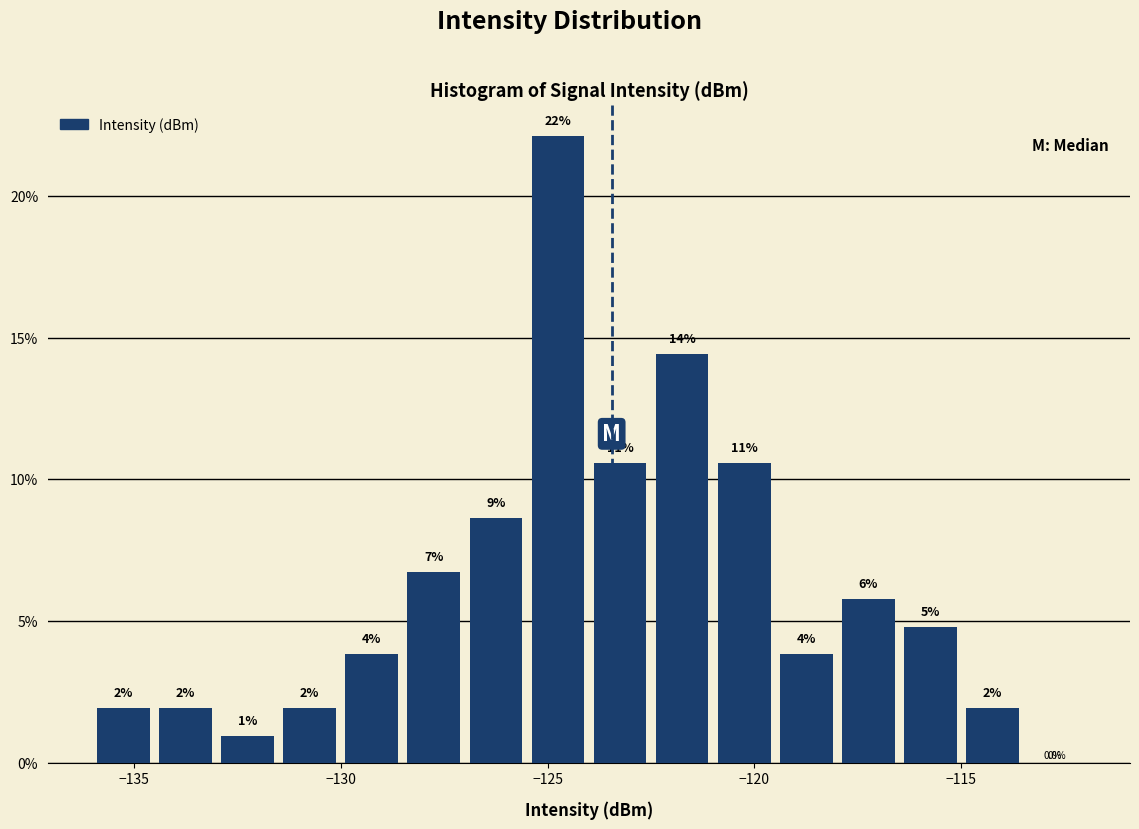

Read against the x-axis, roughly where is the centre of the tallest bar?

-124.5